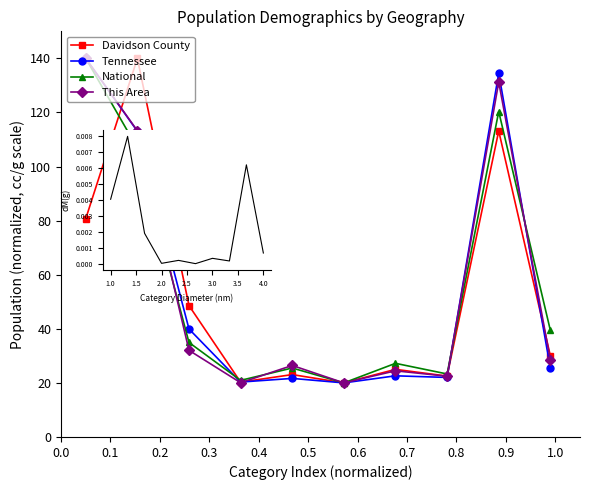

What is the difference between the This Area values at 0.2 and 0.3?

12.0